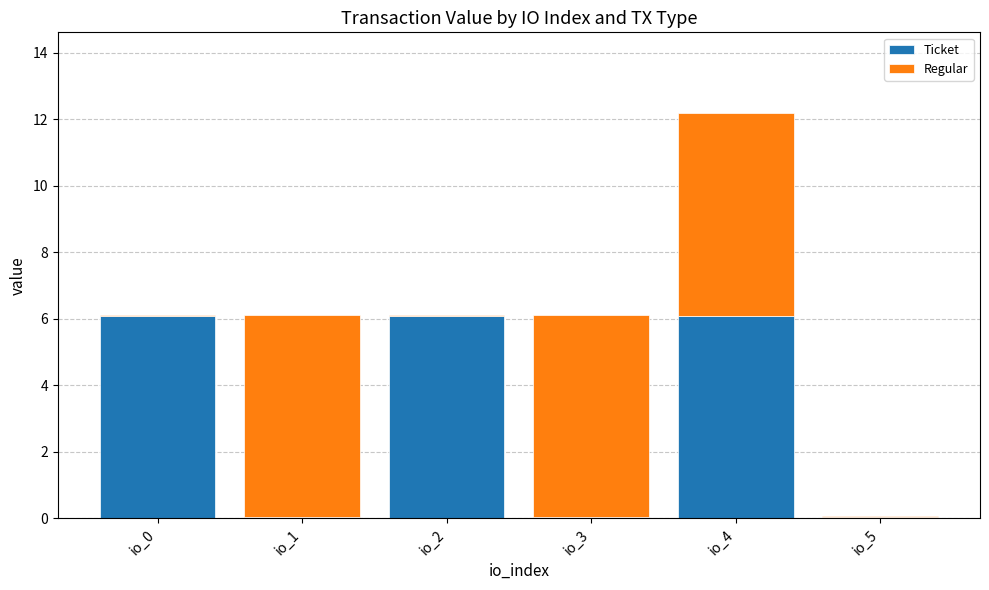

The value of Ticket at io_5 is 0.0. True or false?

True